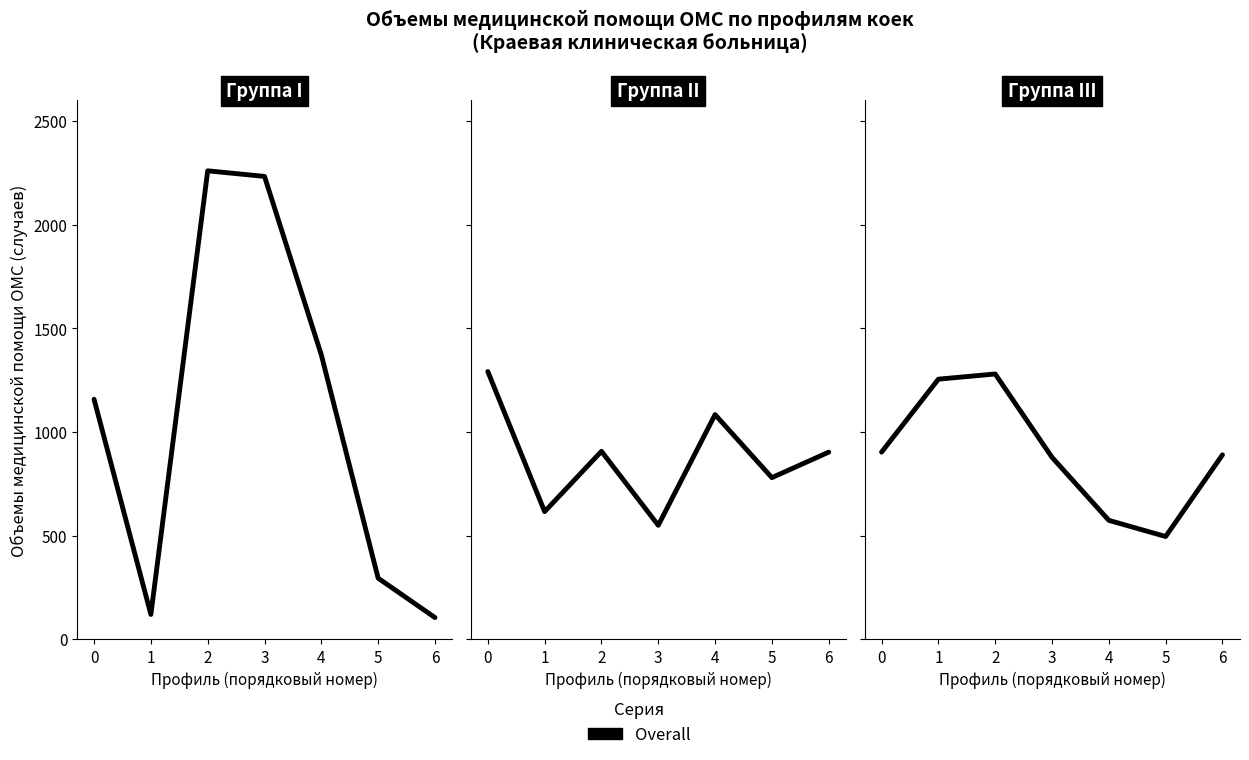

Which category has the lowest value across all series?

5